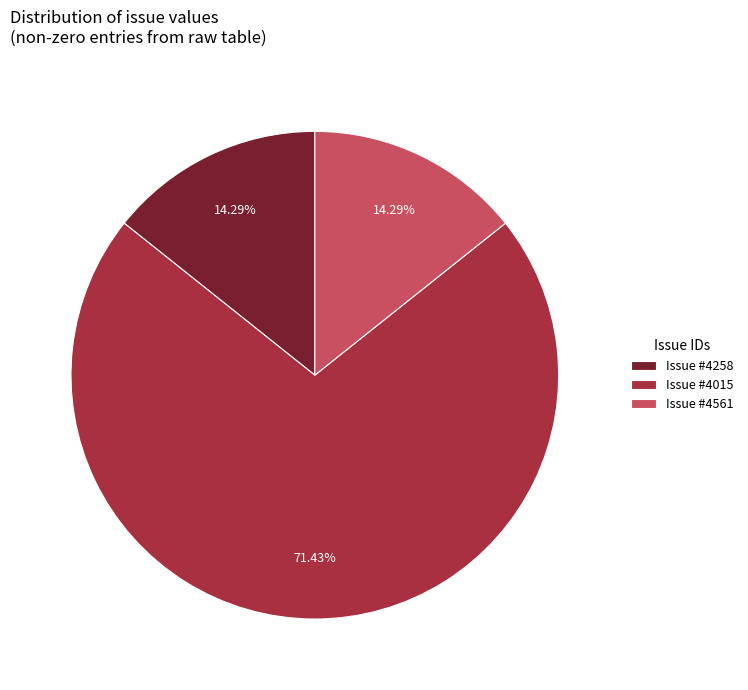

Do Issue #4258 and Issue #4015 together represent more than half of the pie?

Yes